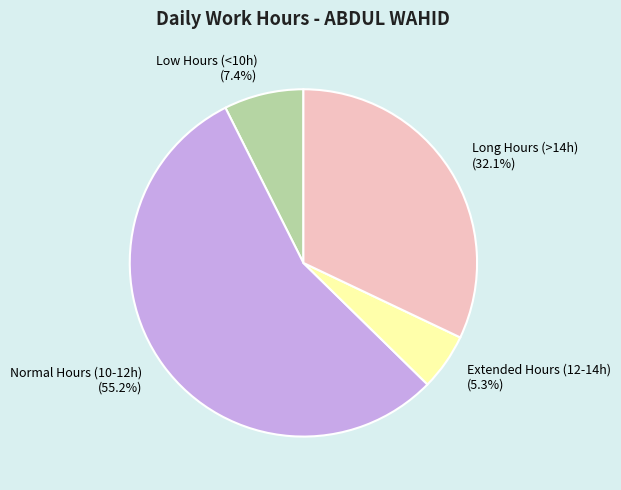

Is there a majority slice in this chart?

Yes